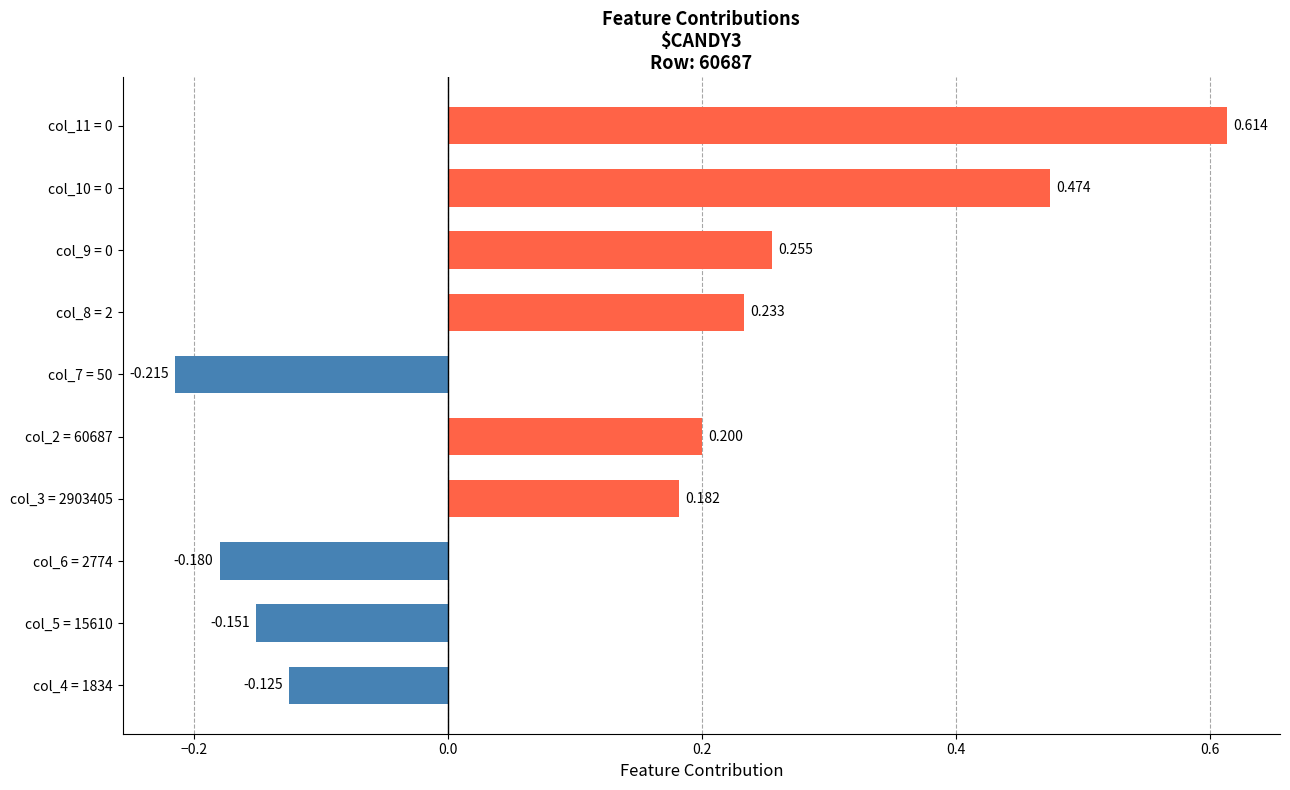

Rank the categories by value from lowest to highest.

col_7 = 50, col_6 = 2774, col_5 = 15610, col_4 = 1834, col_3 = 2903405, col_2 = 60687, col_8 = 2, col_9 = 0, col_10 = 0, col_11 = 0